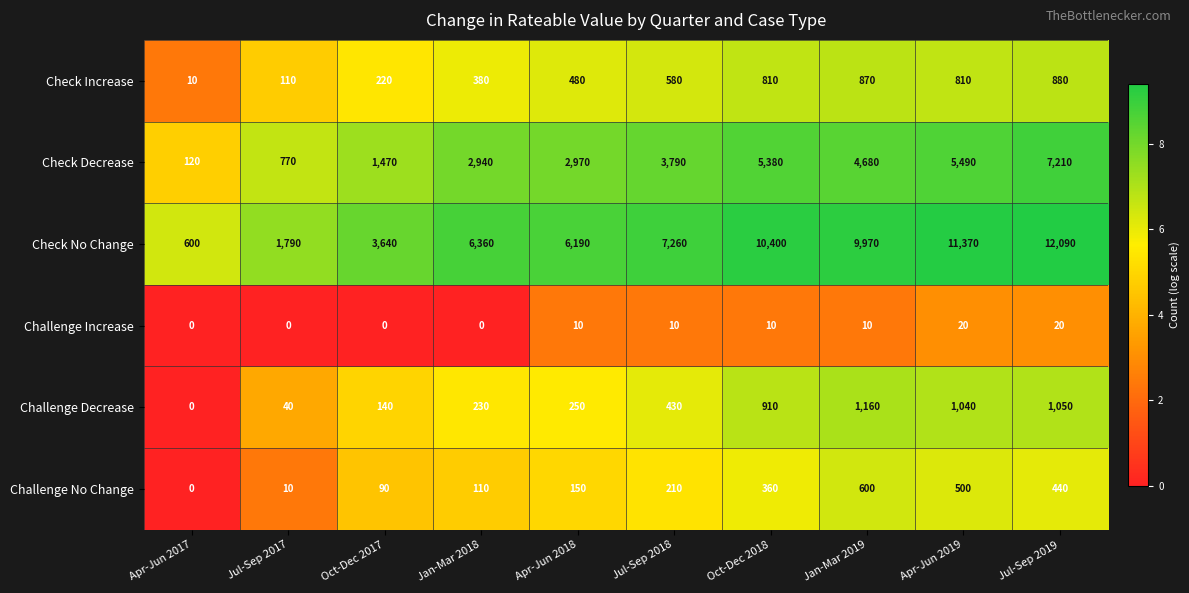

Which category has the highest value in the Check No Change series?

Jul-Sep 2019